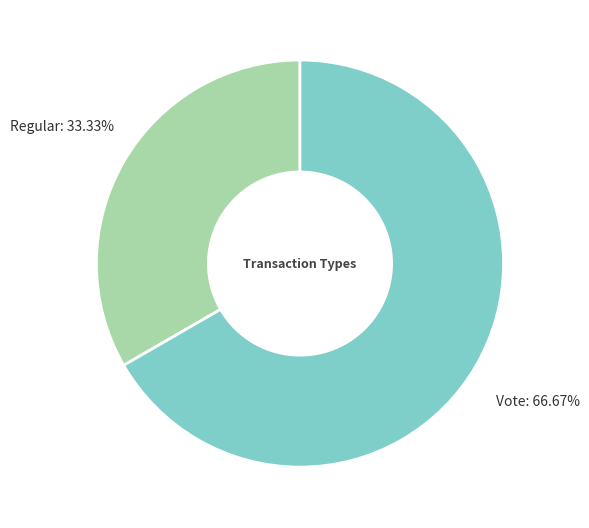

Is there any slice that represents more than half of the pie?

Yes